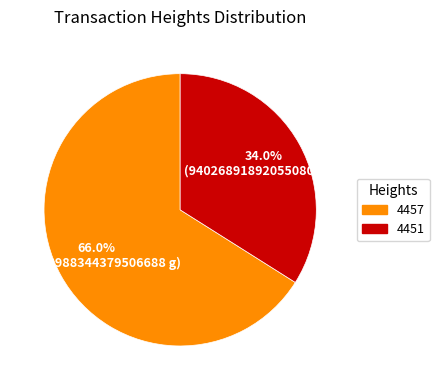

Count the number of slices in the pie.

2